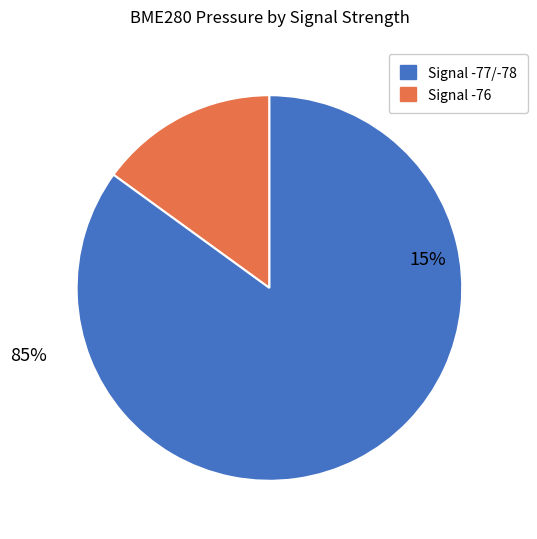

Is it true that 12 is 1% of the pie?

False